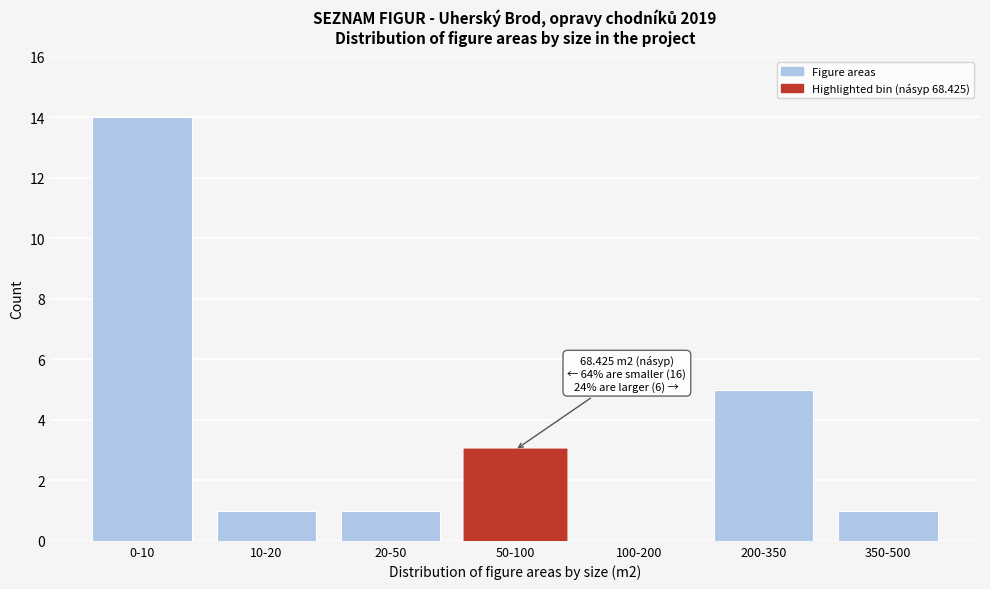

Reading left to right, what are all the values shown in this chart?

0-10=14	10-20=1	20-50=1	50-100=3	100-200=0	200-350=5	350-500=1